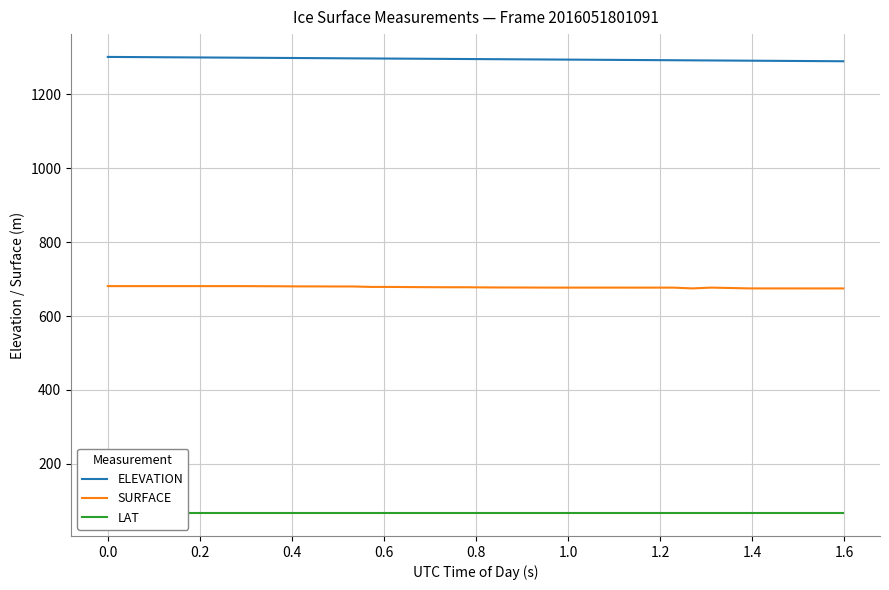

Is this an area chart (filled region under the line)?

No